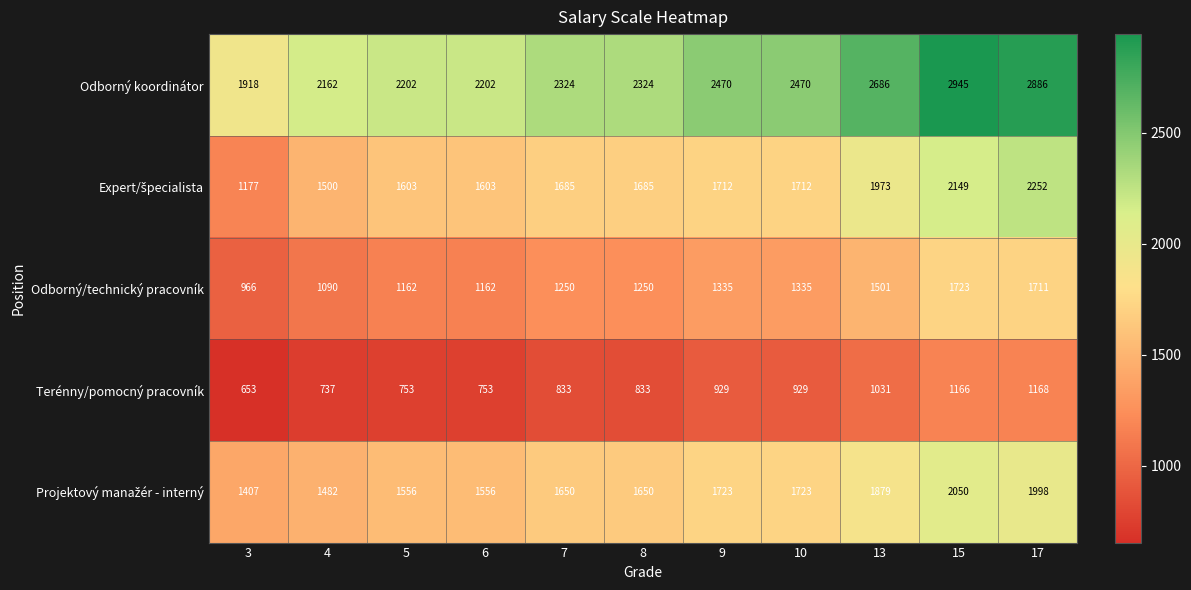

At how many categories does at least one series exceed 2152?

10